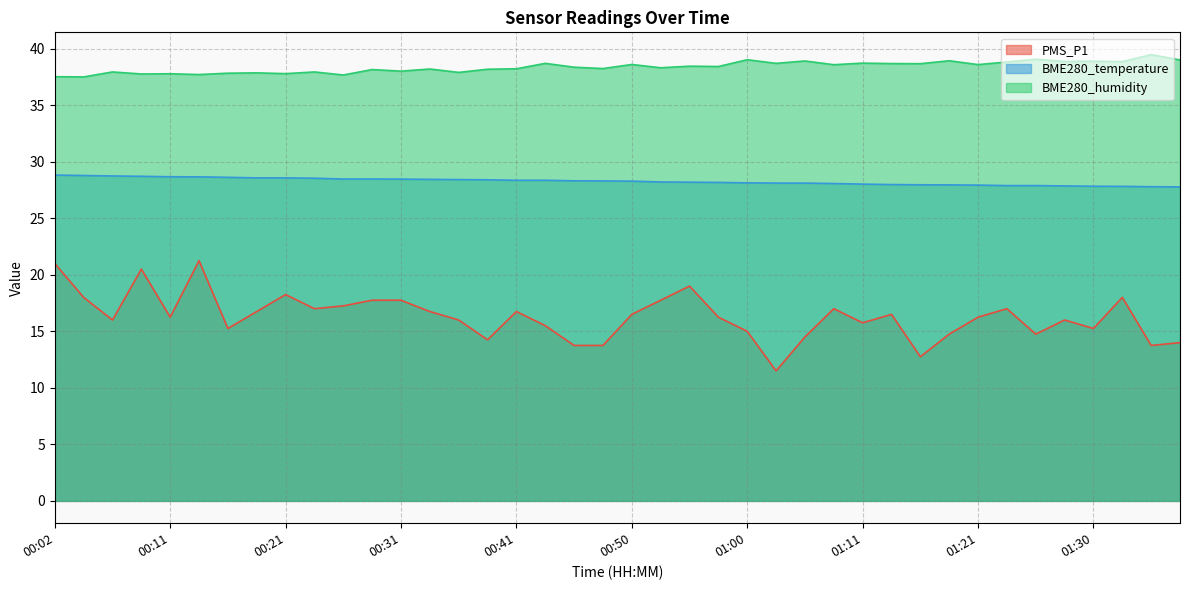

What is the spread (max minus min) of values at 01:21?

22.3